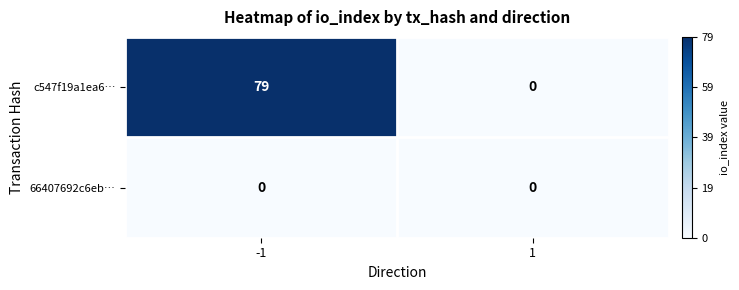

What is the difference between the maximum and minimum values in the c547f19a1ea6… series?

79